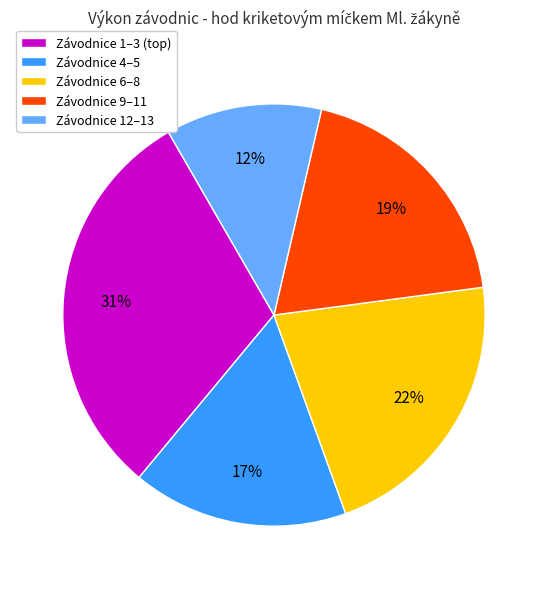

How many segments does this pie chart have?

5